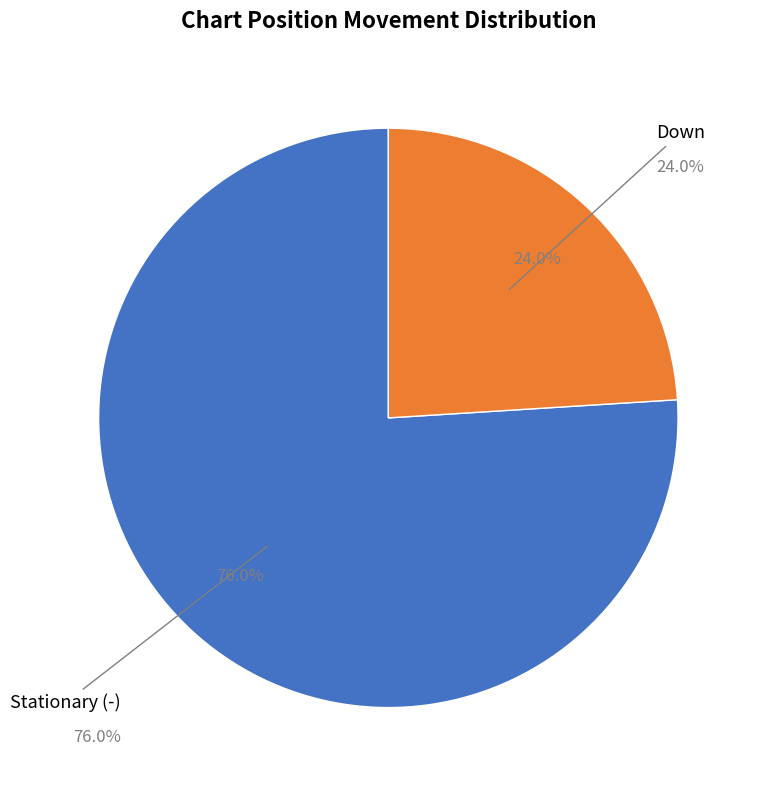

Is it true that down is 1% of the pie?

False